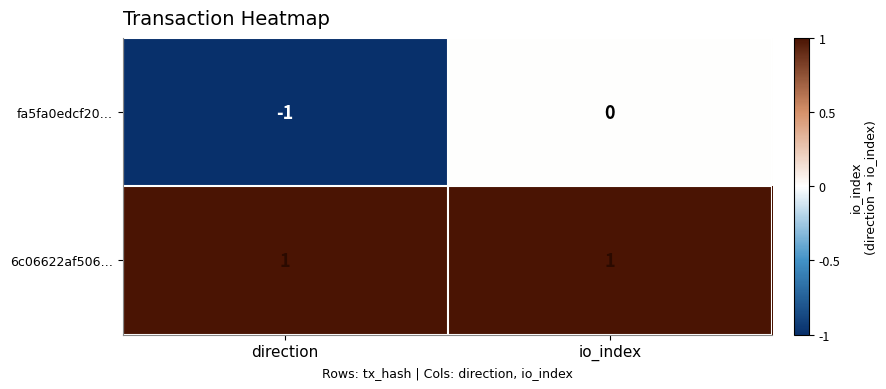

Between direction and io_index, which series saw the biggest shift?

fa5fa0edcf20…